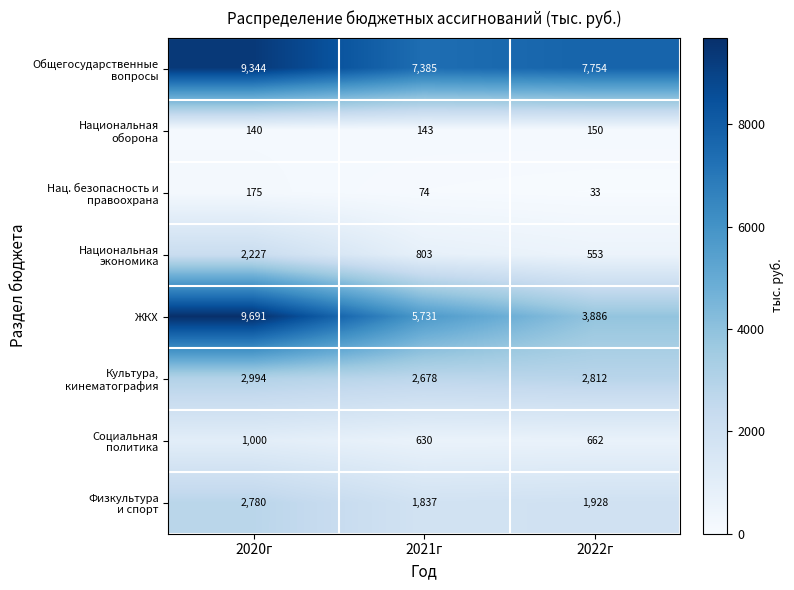

What is the greatest value displayed?

9691